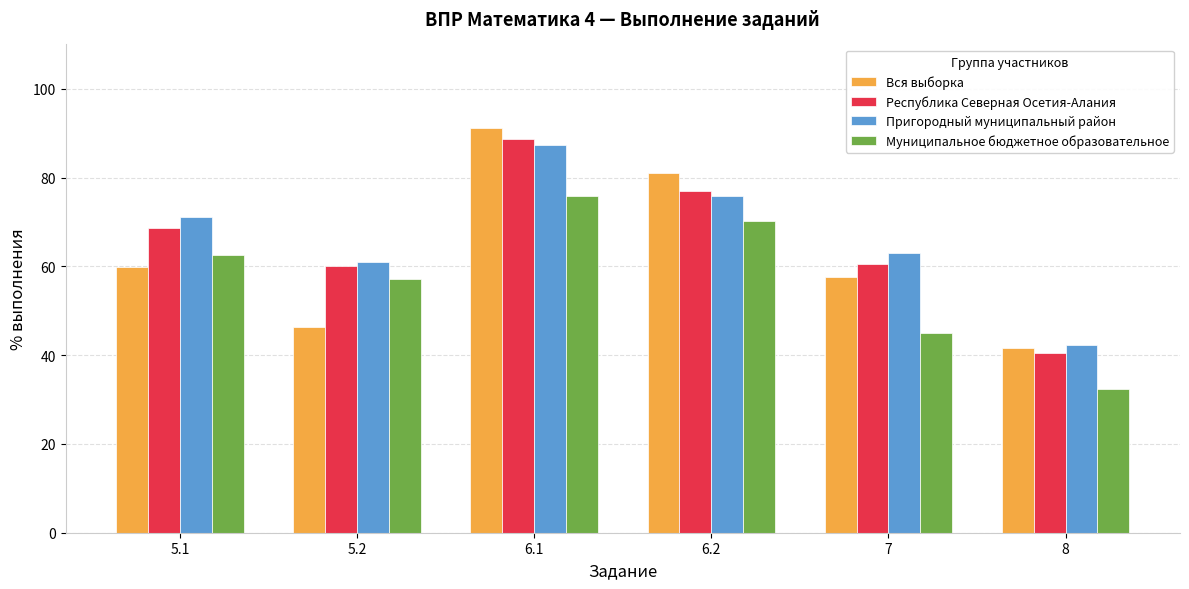

What is the label of the 6th bar from the left?

8